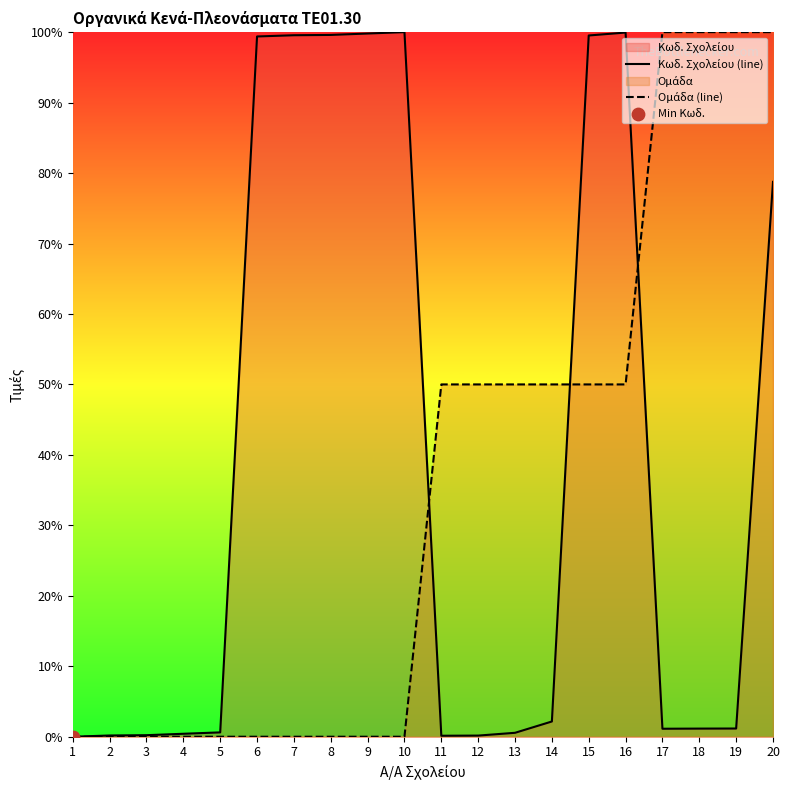

Which series has the largest total across all categories?

Κωδ. Σχολείου (line)